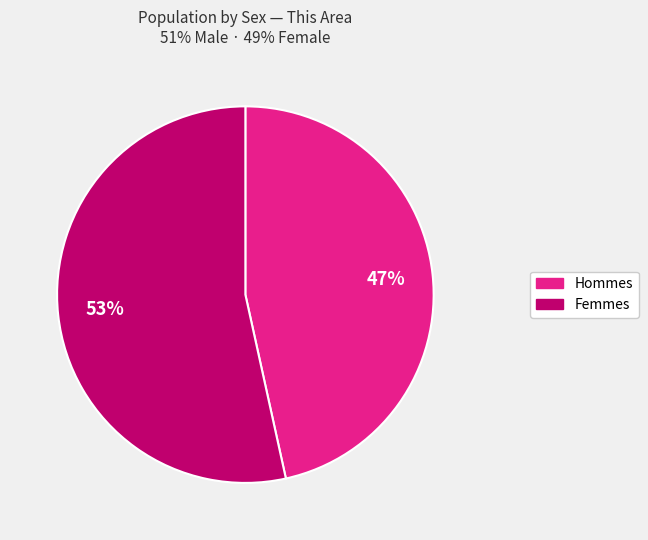

Is there any slice that represents more than half of the pie?

Yes